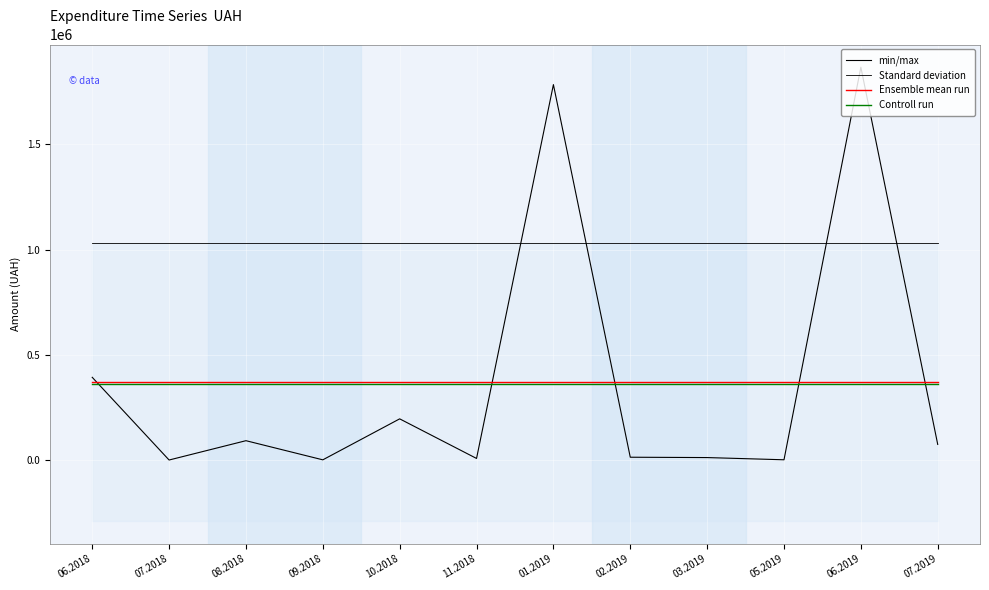

True or false: Ensemble mean run and Controll run intersect in this chart.

False